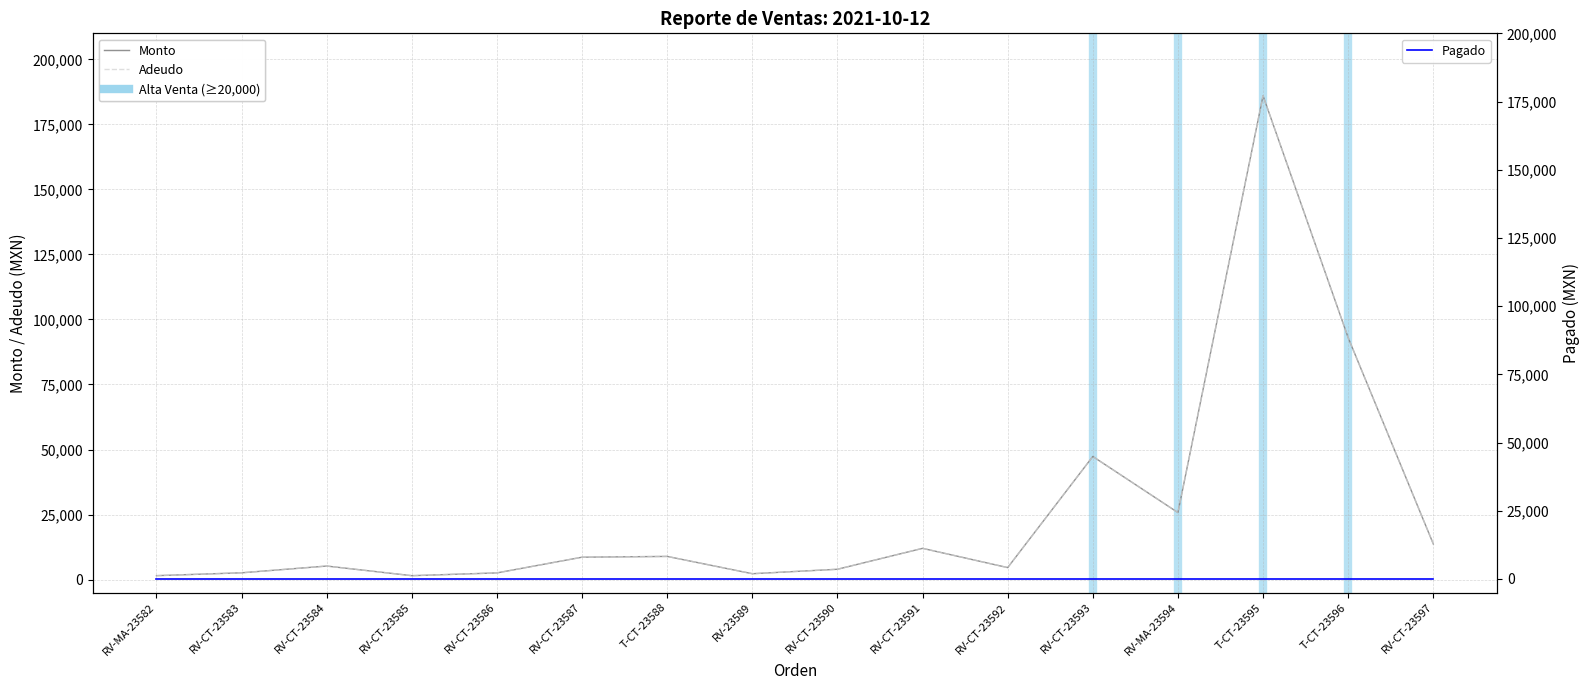

At which label is Pagado closest to 0?

RV-MA-23582